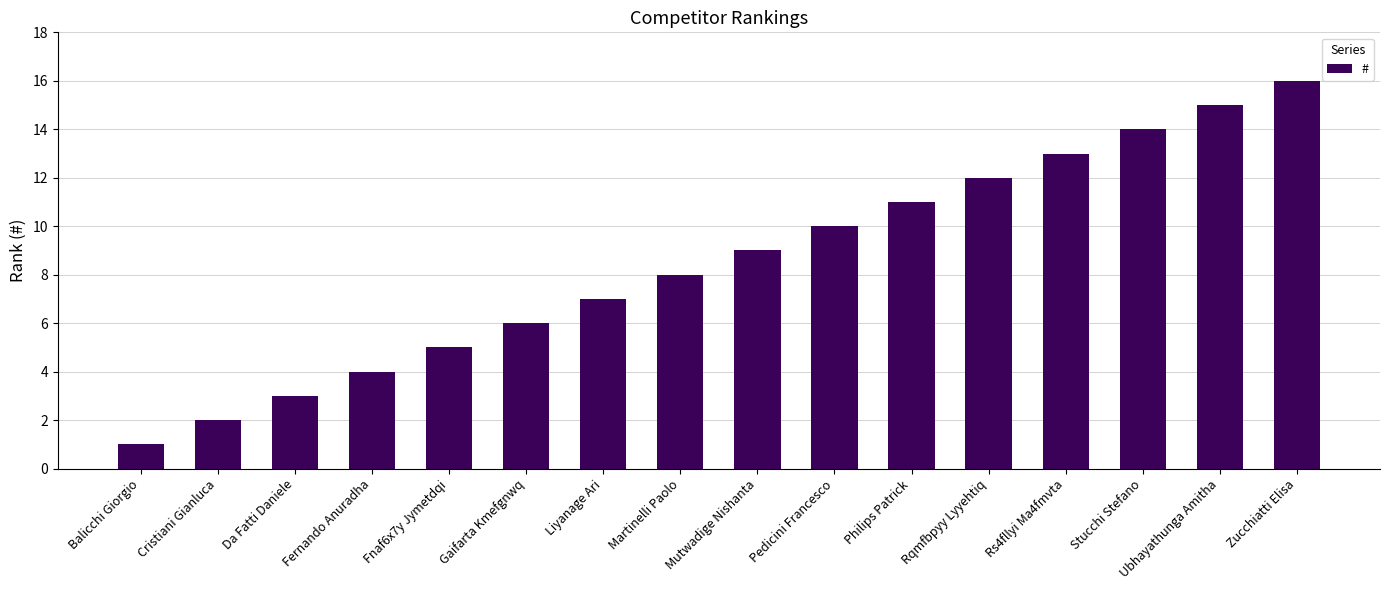

How many categories are shown in the chart?

16